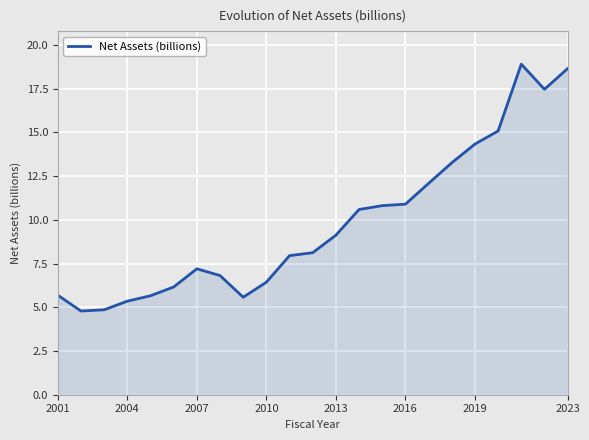

What is the difference between the maximum and minimum values?

14.1